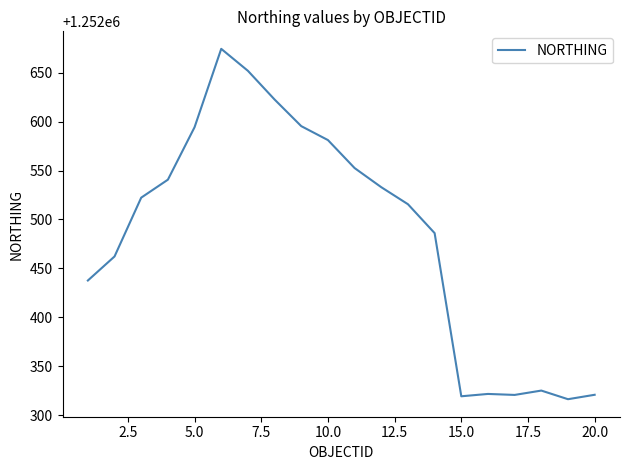

What is the difference between the maximum and minimum values?

358.0